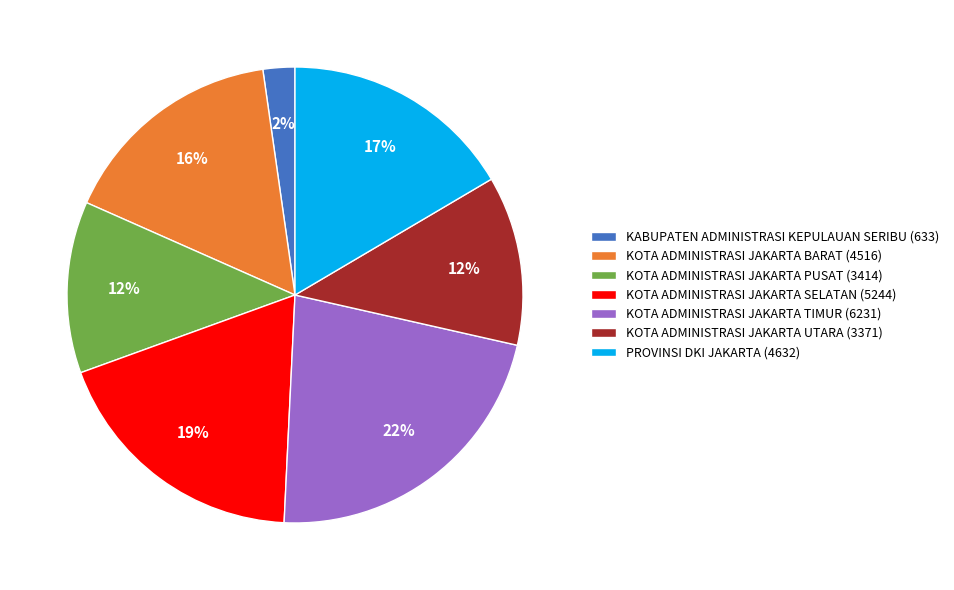

Does KABUPATEN ADMINISTRASI KEPULAUAN SERIBU represent more than half of the total?

No